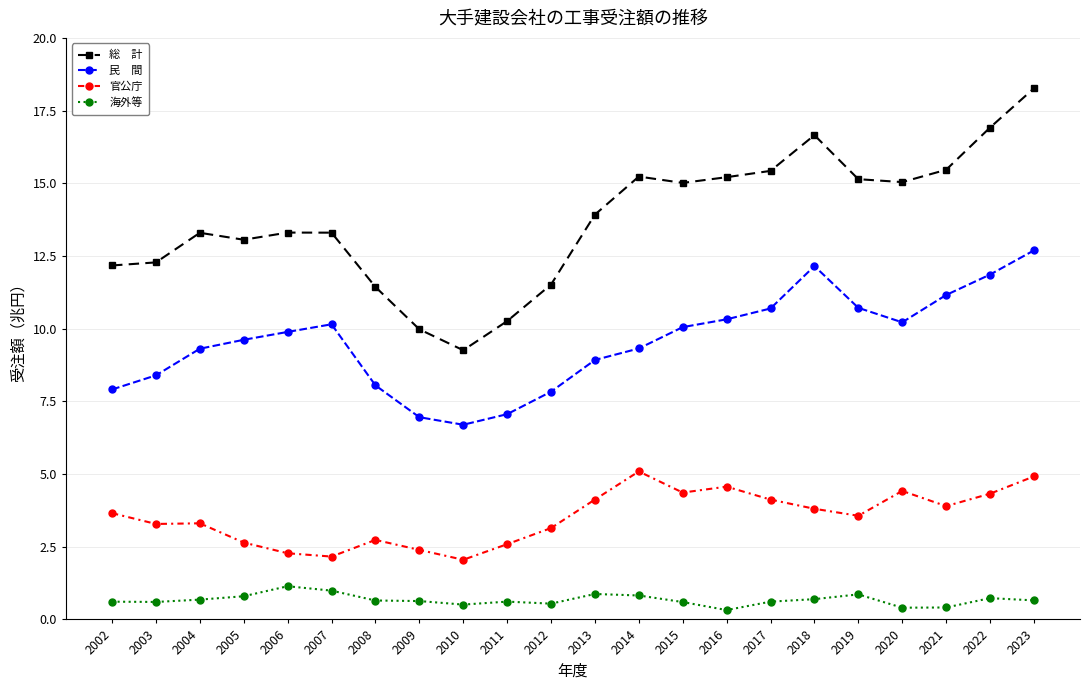

What is the maximum value shown in the chart?

18.3